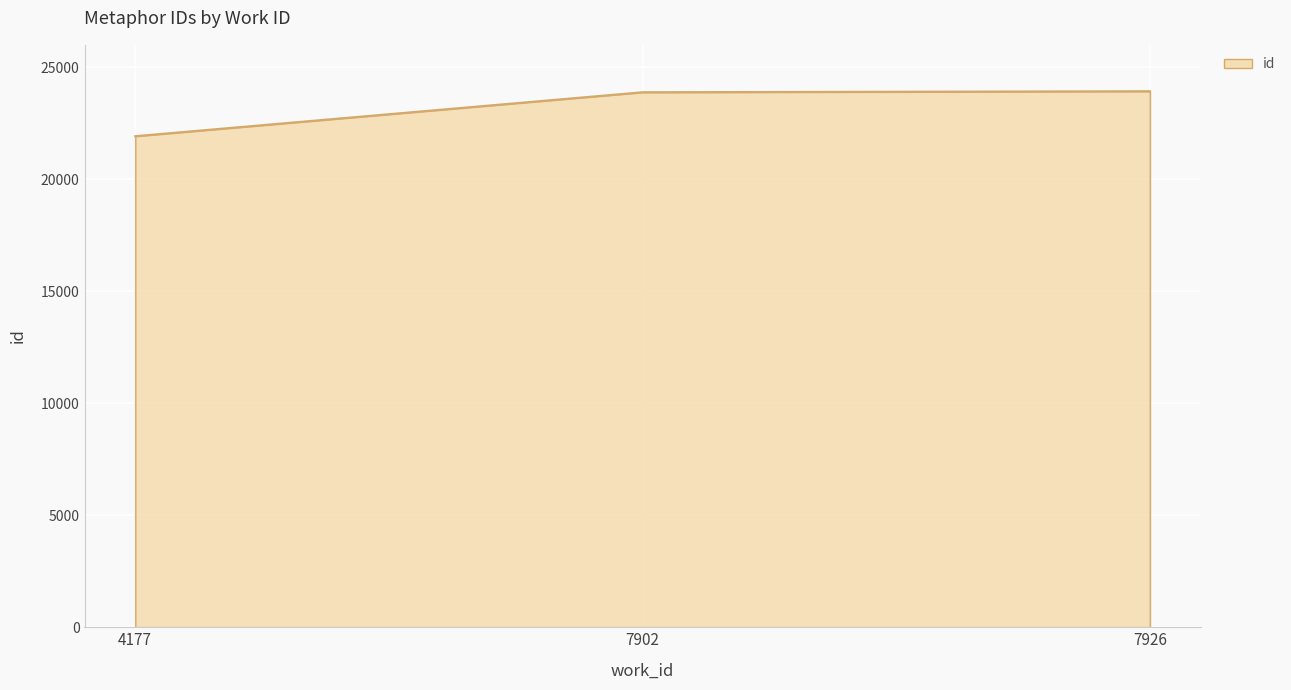

The value at 7926 is 5411. True or false?

False